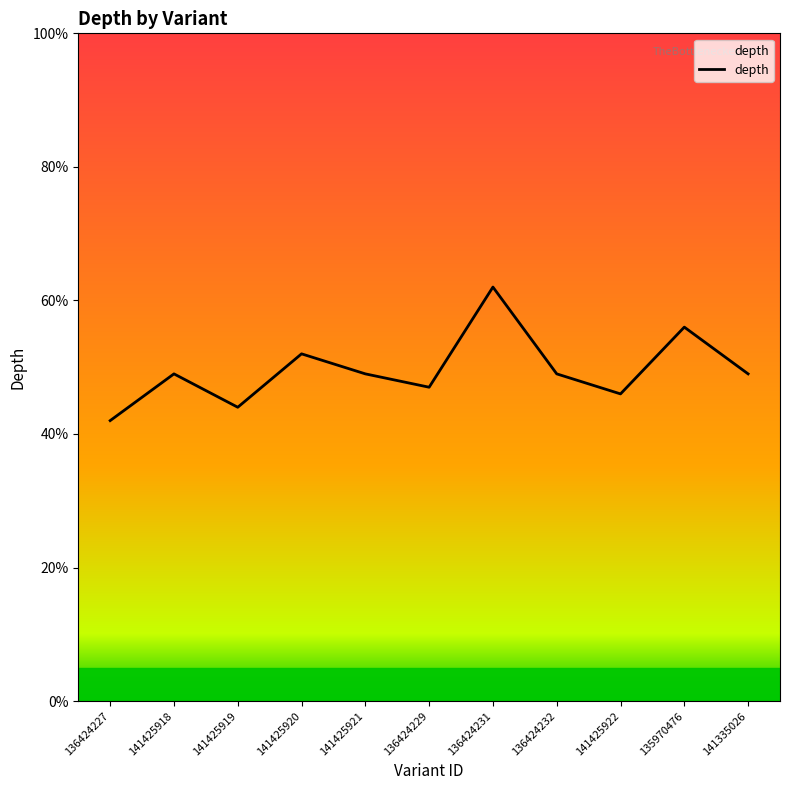

Is it true that the value at 135970476 is 16?

False